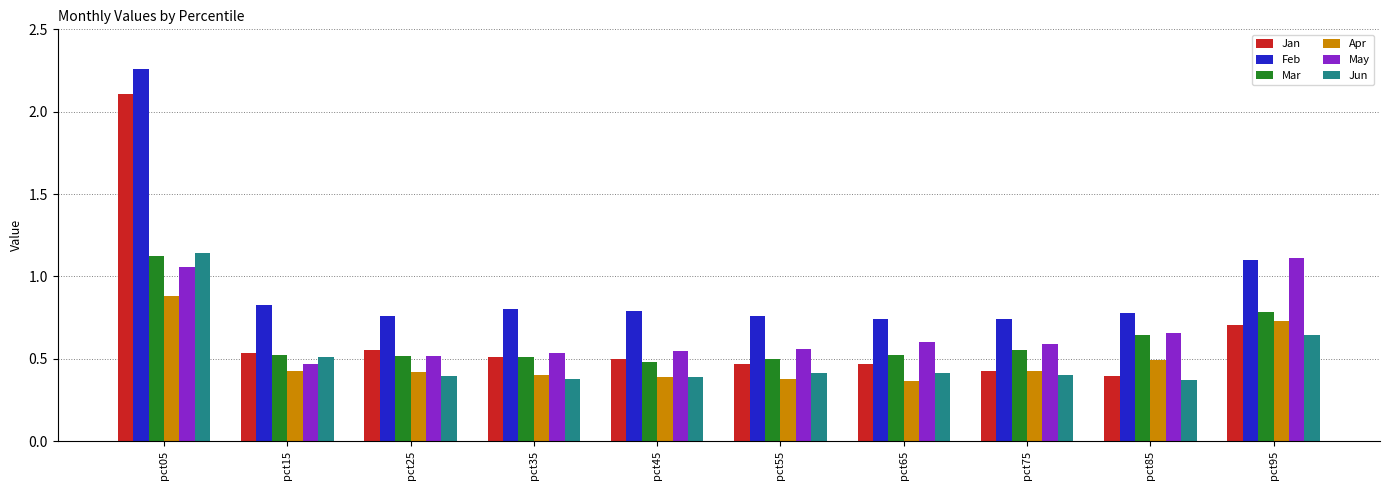

Which category has the highest value in the Jun series?

pct05